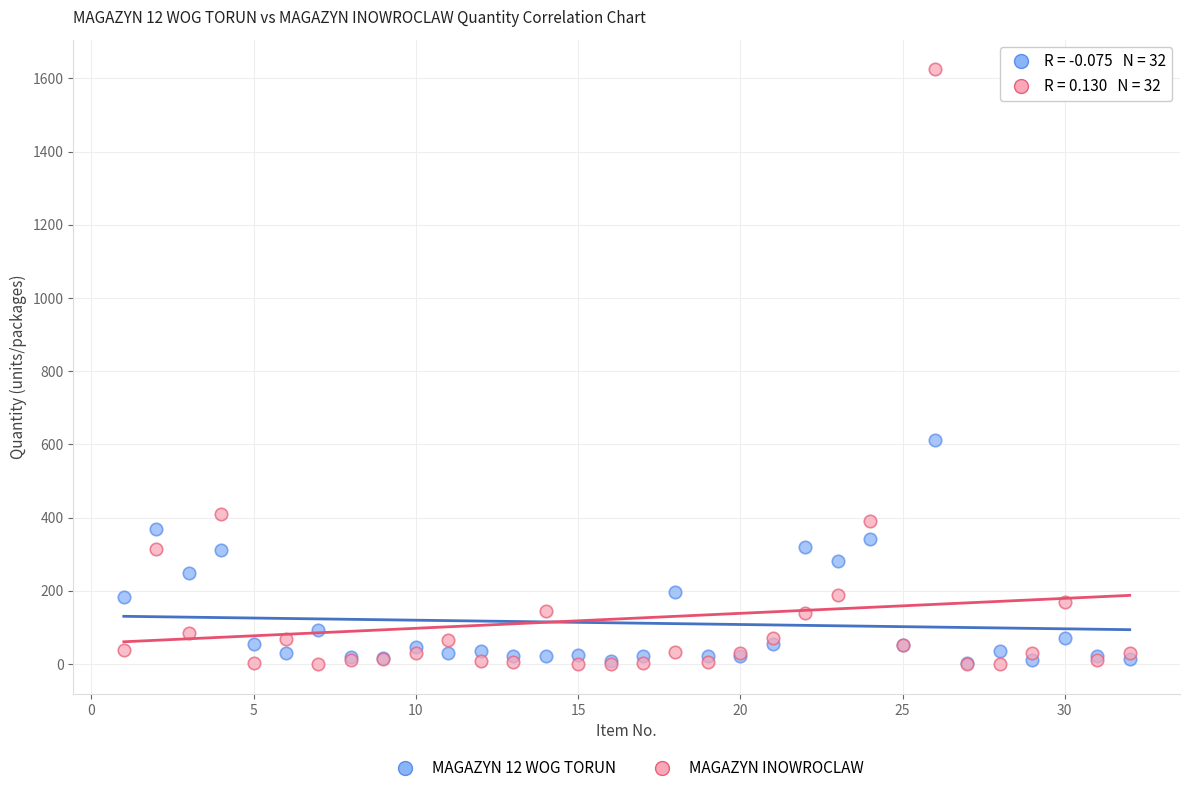

Which series contains the highest Y value?

MAGAZYN INOWROCLAW